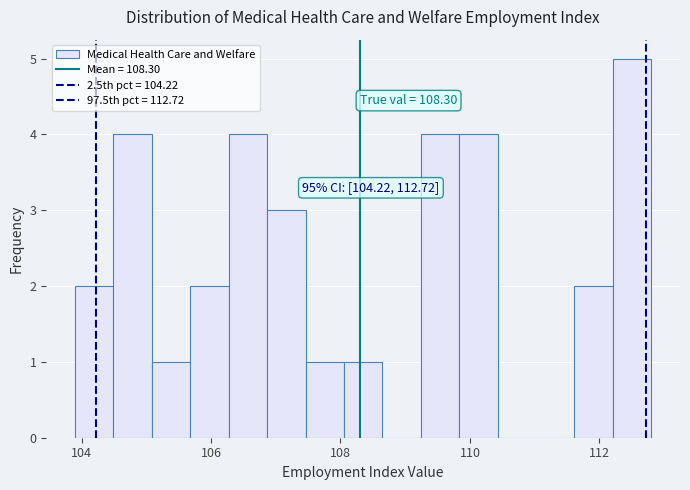

Read against the x-axis, roughly where is the centre of the tallest bar?

112.6